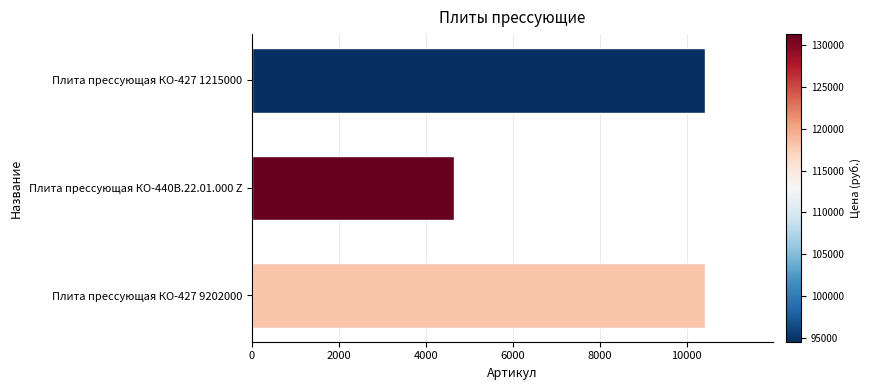

Which category has the lowest value across all series?

Плита прессующая КО-440В.22.01.000 Z